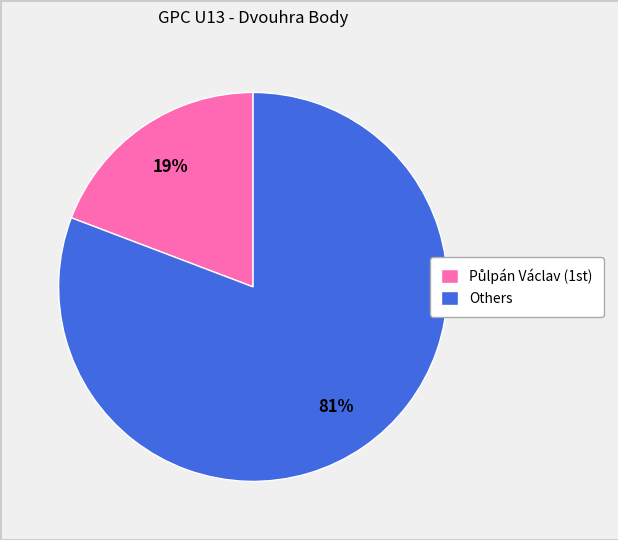

To the nearest percent, what is the average slice percentage?

50%